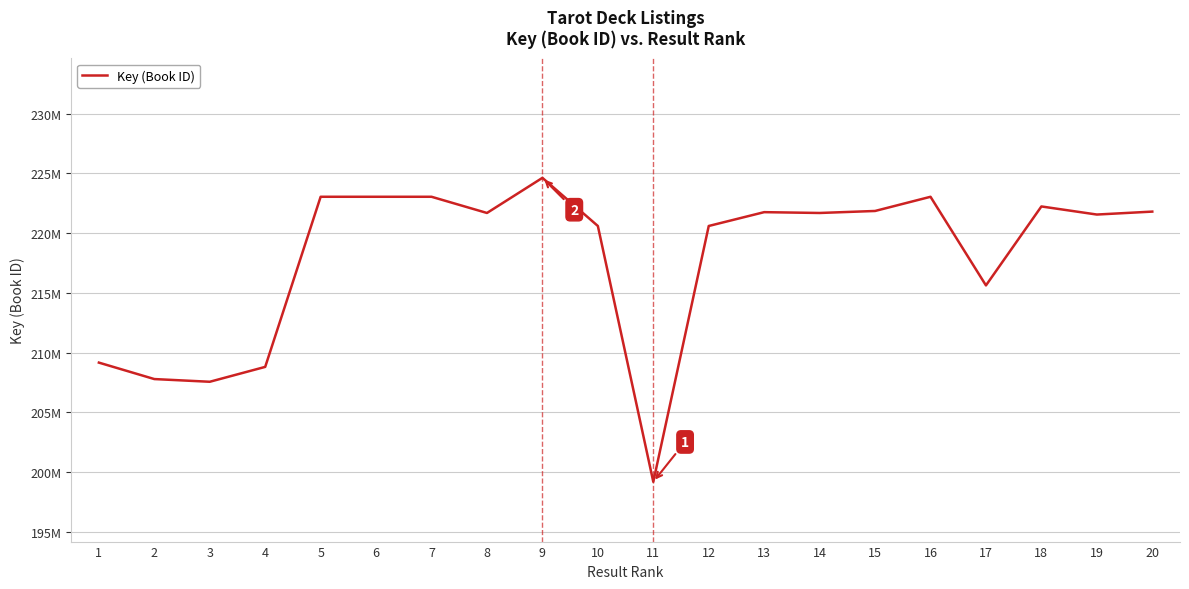

Between 14 and 10, which is larger?

14